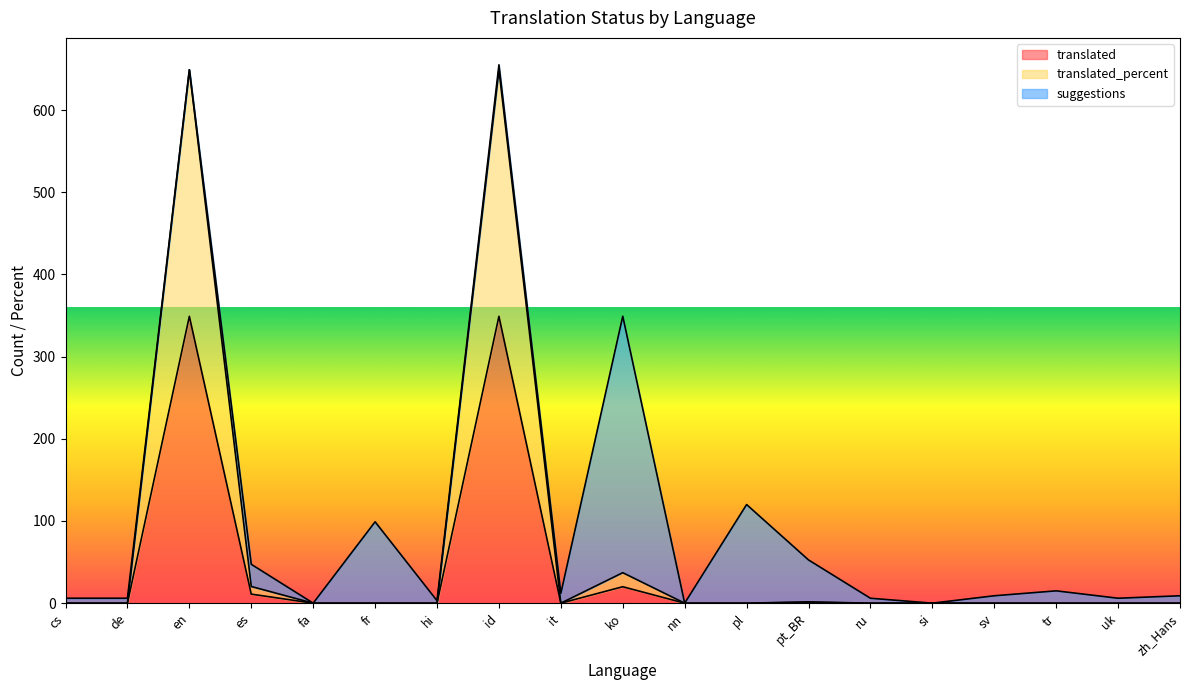

Does the chart have visible grid lines?

No